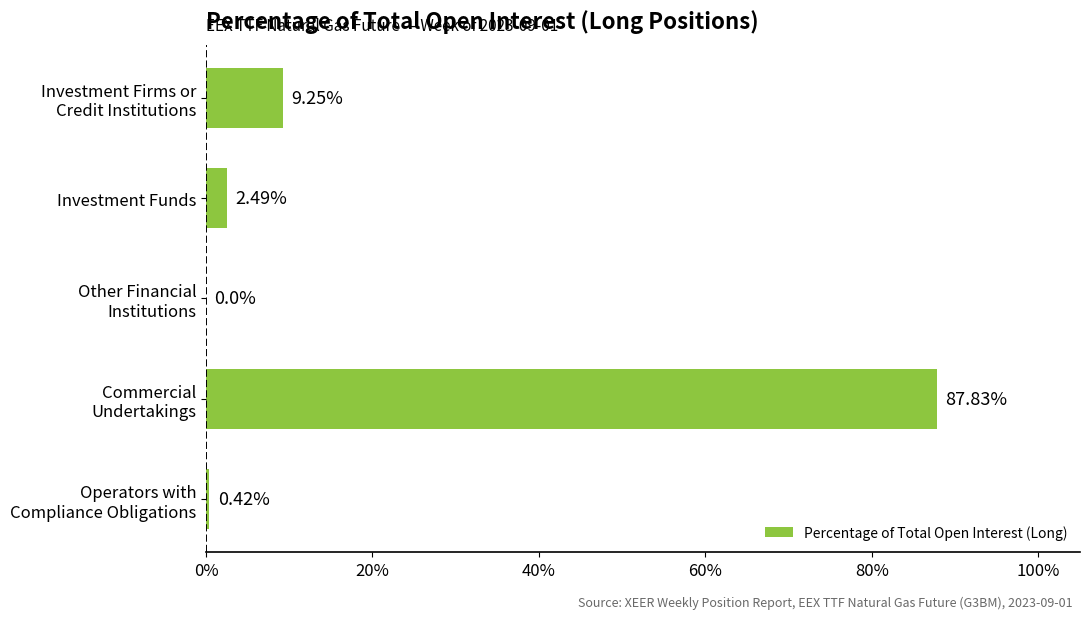

What is the sum of all values?

100.0